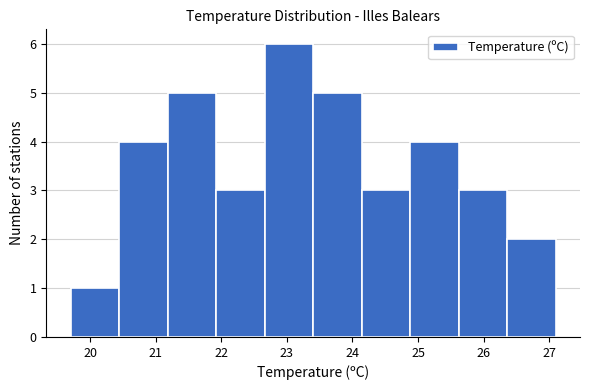

Reading left to right, transcribe this chart: for each bar, give the range it covers on the x-axis and its height. Neither the bar edges nor the heights are printed on the chart, so give them approximately, as read against the axes.

19.70 to 20.44: 1
20.44 to 21.18: 4
21.18 to 21.92: 5
21.92 to 22.66: 3
22.66 to 23.40: 6
23.40 to 24.14: 5
24.14 to 24.88: 3
24.88 to 25.62: 4
25.62 to 26.36: 3
26.36 to 27.10: 2